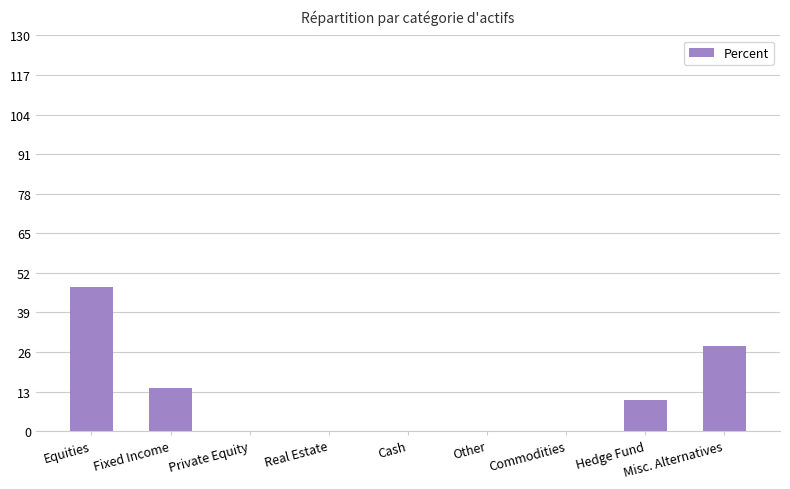

Count the number of categories in the chart.

9